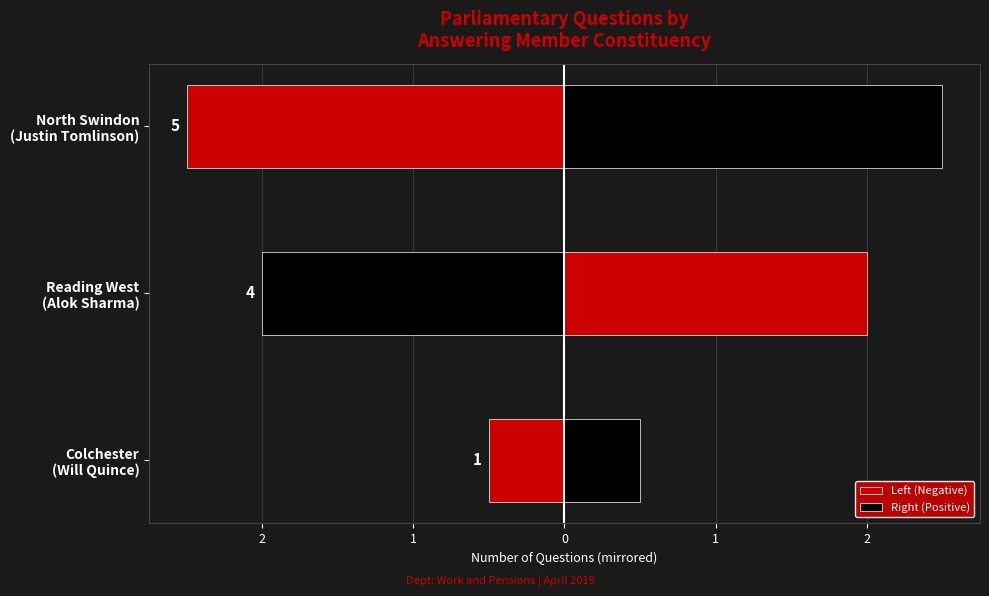

What is the sum of the Left (Negative) values at North Swindon (Justin Tomlinson) and Reading West (Alok Sharma)?

-4.5